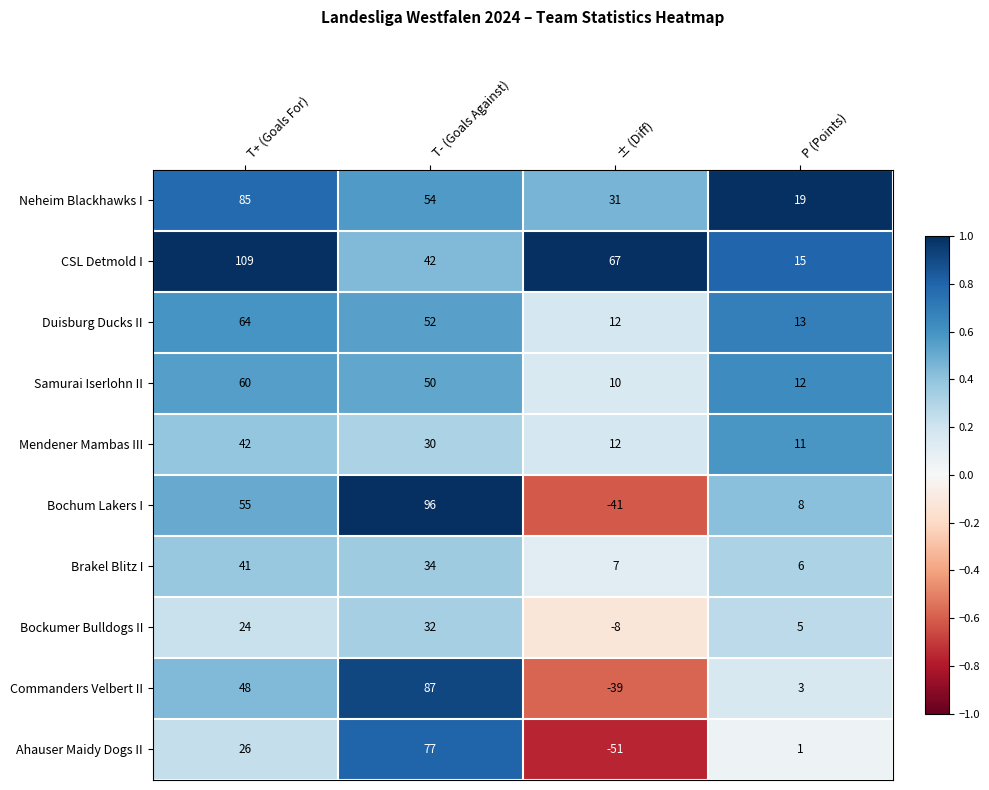

Which series has the widest spread of values?

Bochum Lakers I